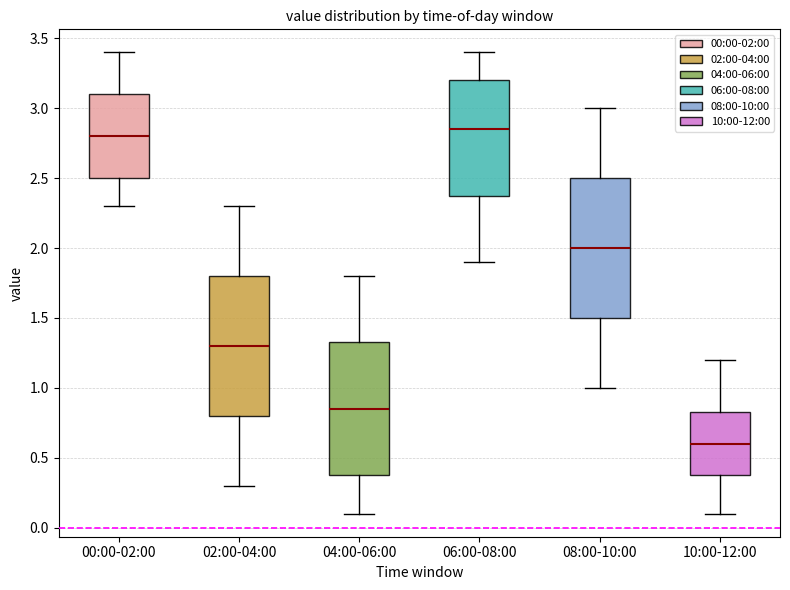

Where is the upper edge of the box for 04:00-06:00 on the y-axis? The values are not printed on the chart, so give them approximately, as read against the axis.

1.35